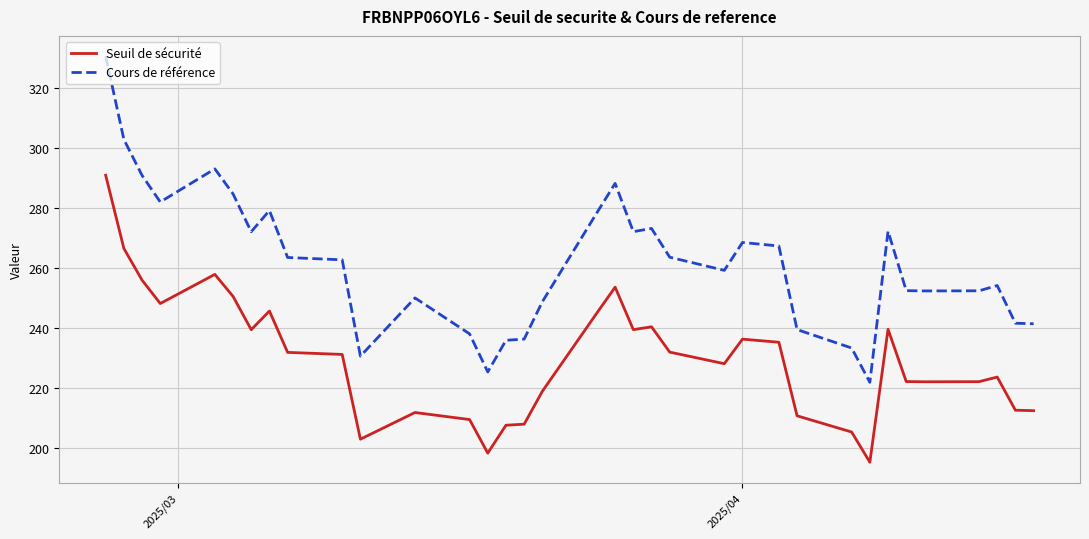

True or false: Seuil de sécurité and Cours de référence intersect in this chart.

False